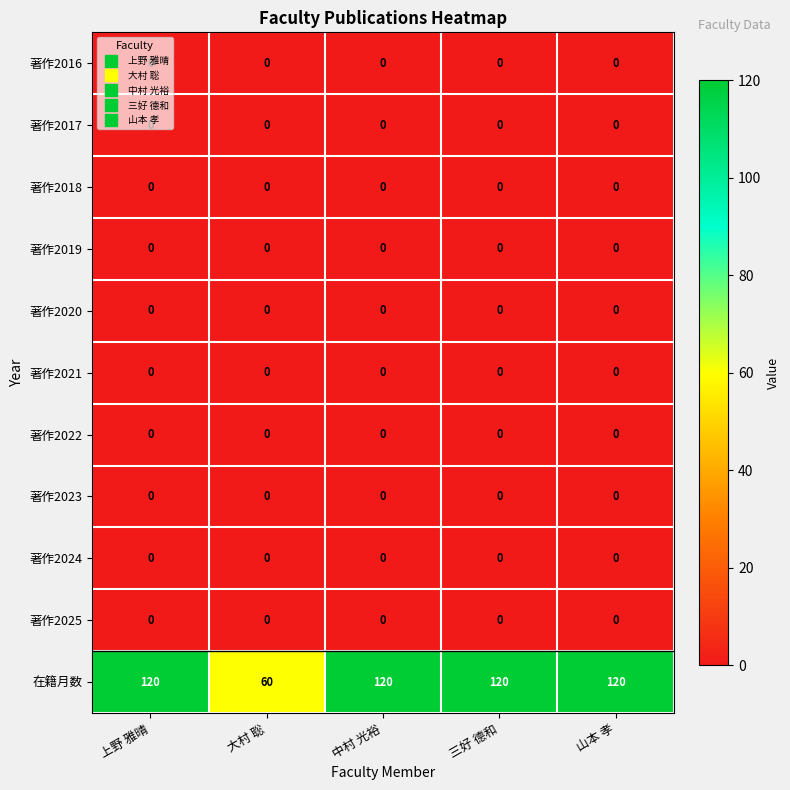

What is the spread (max minus min) of values at 大村 聡?

60